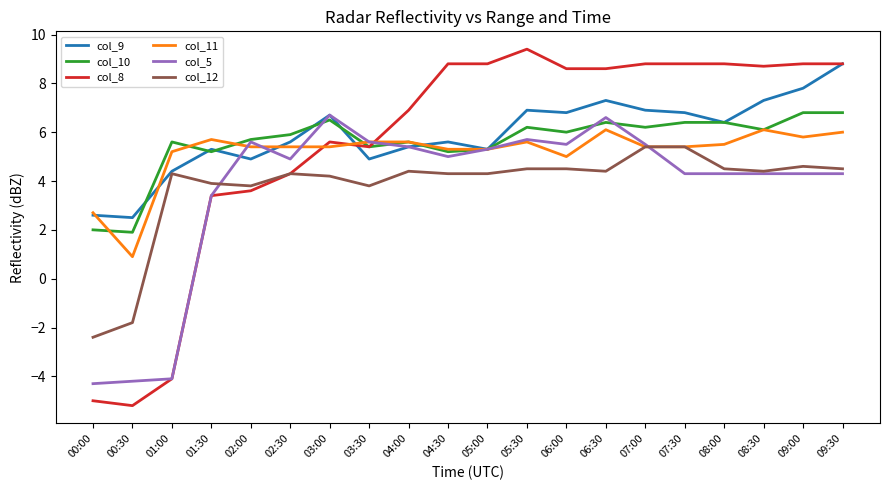

Which series has the largest range (max minus min)?

col_8